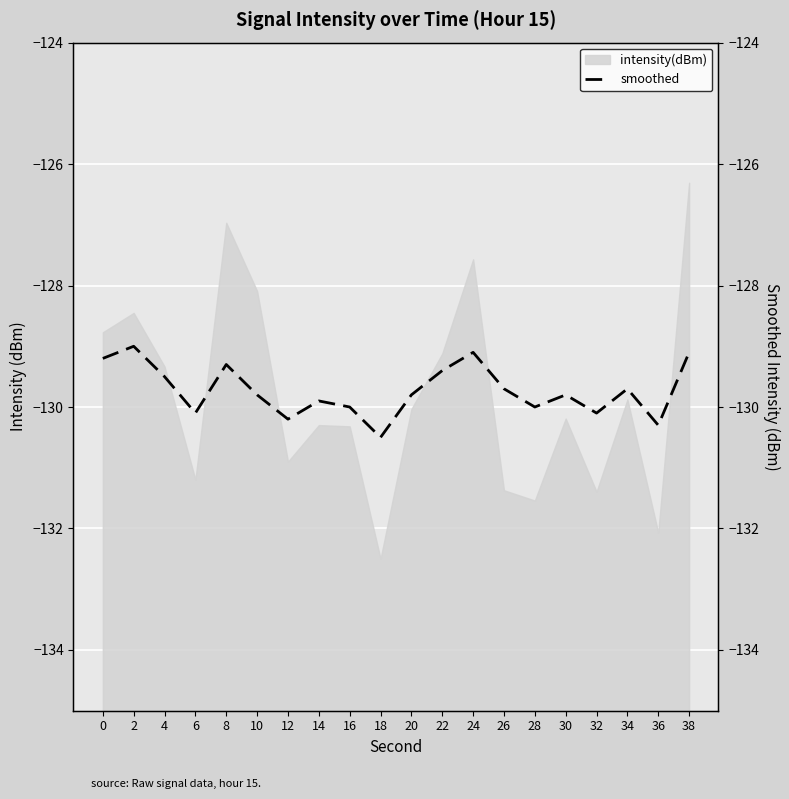

Where is the data nearest to the value -129?

2